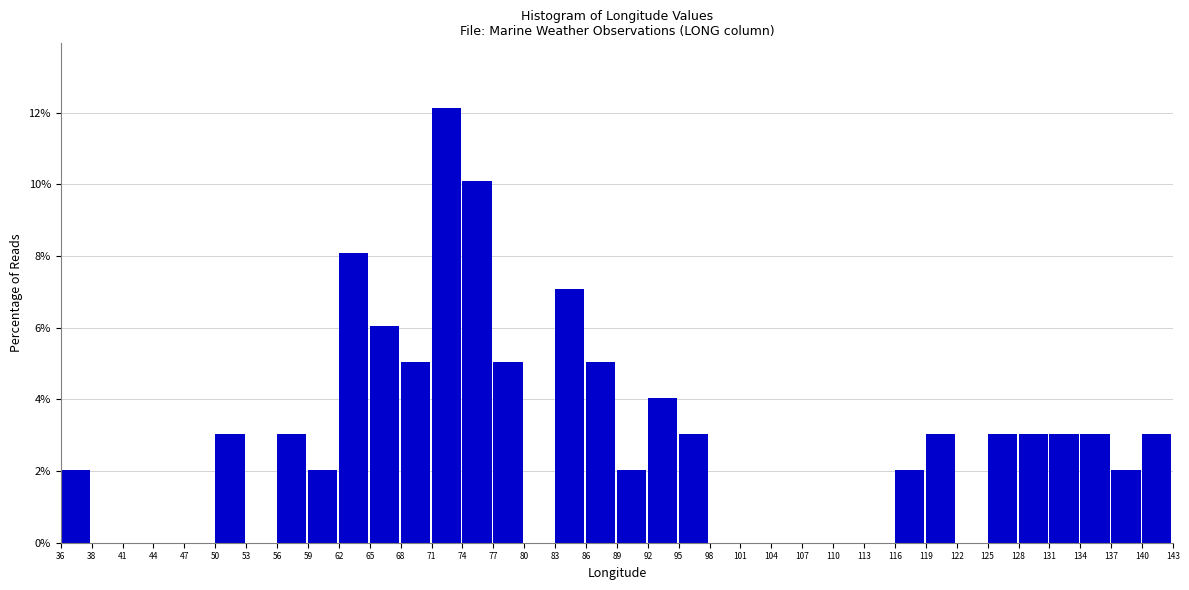

What is the height of the bar covering 62 to 65 on the x-axis? The values are not printed on the chart, so give them approximately, as read against the axis.

8.0